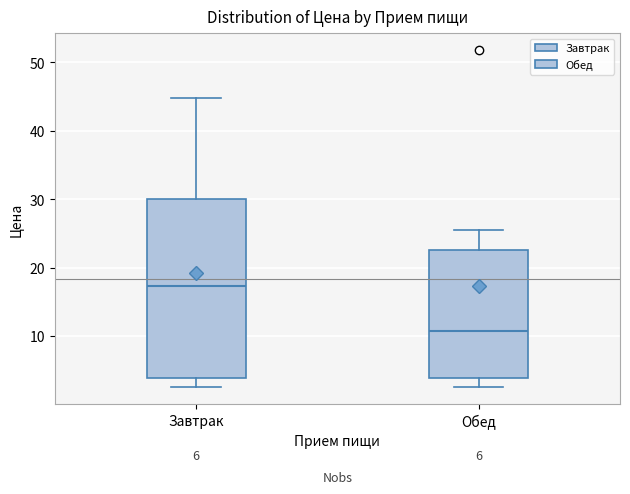

Reading left to right, read every box against the y-axis: the position of its median line, the range the box covers, and the ends of its whiskers. The values are not printed on the chart, so give them approximately, as read against the axis.

Завтрак: median 17, box 4 to 30, whiskers 3 to 45
Обед: median 11, box 4 to 23, whiskers 3 to 25